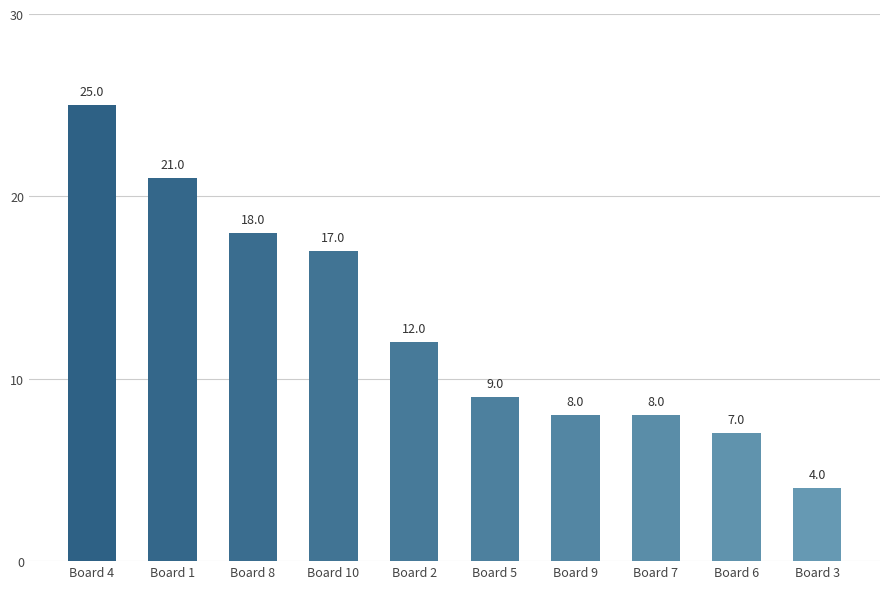

The chart shows a value of 15 at Board 5. True or false?

False